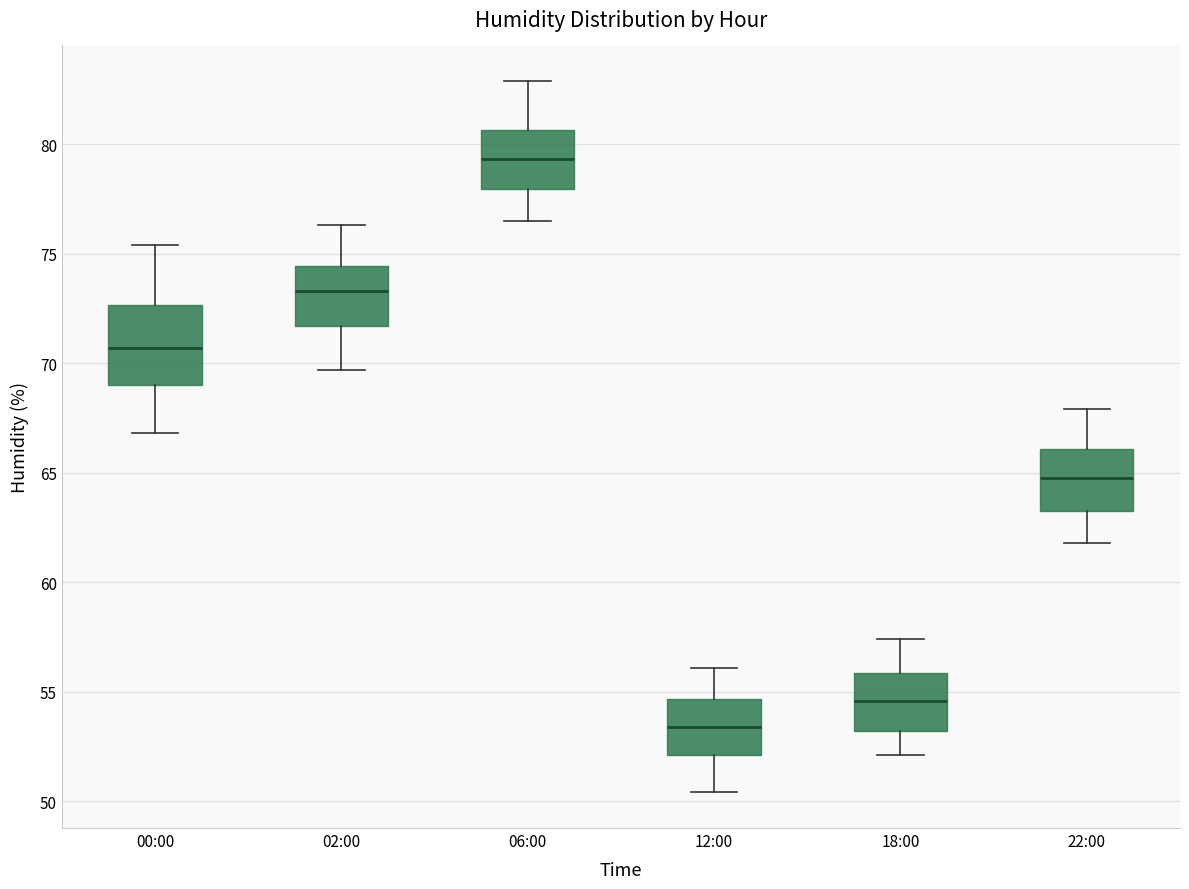

Where is the upper edge of the box for 18:00 on the y-axis? The values are not printed on the chart, so give them approximately, as read against the axis.

56.0